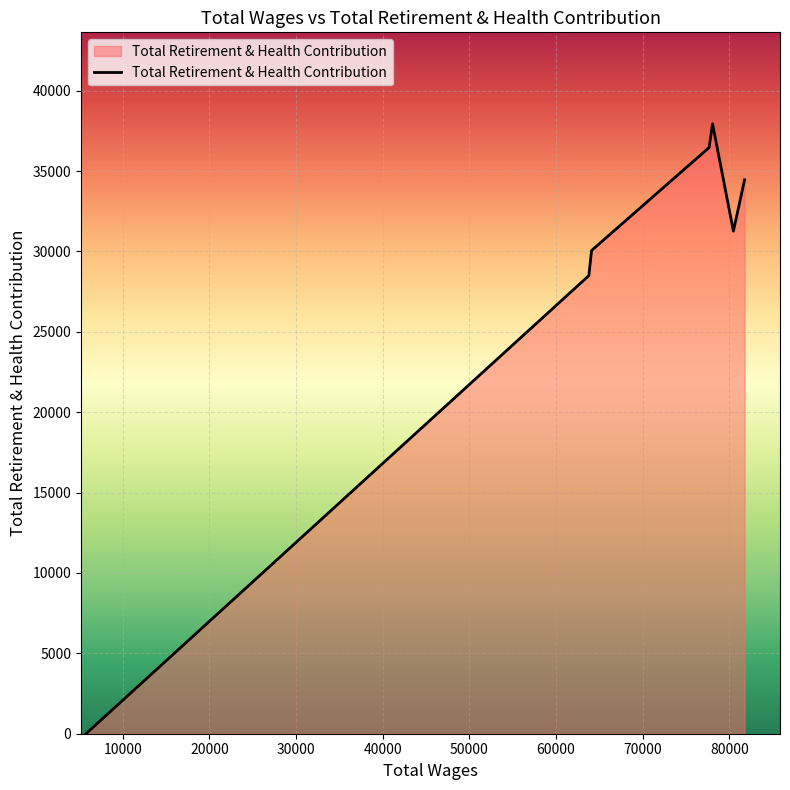

What is the maximum value shown in the chart?

37943